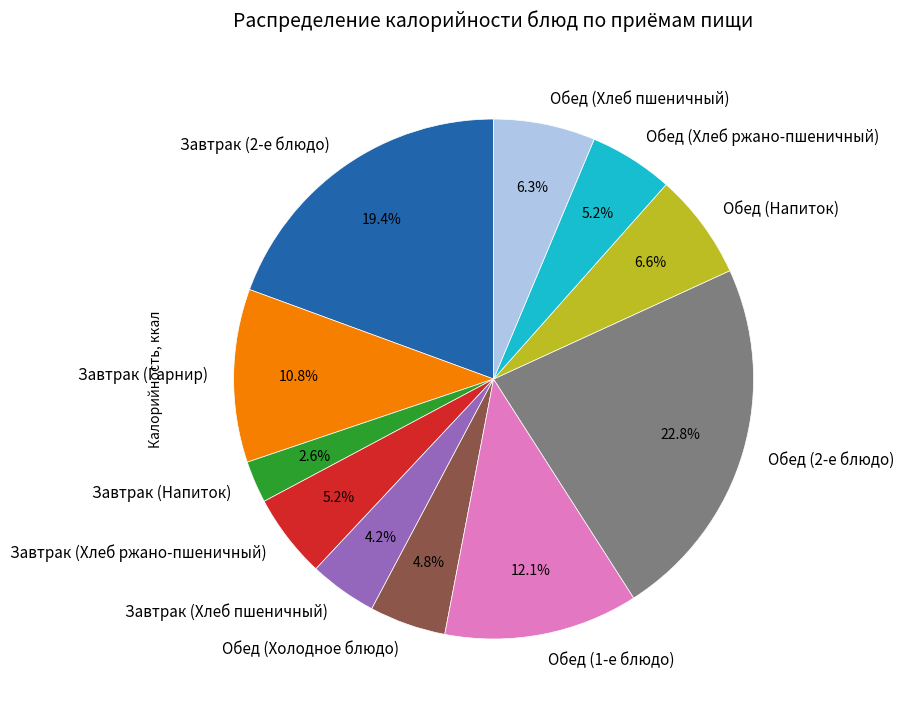

Count the number of slices in the pie.

11